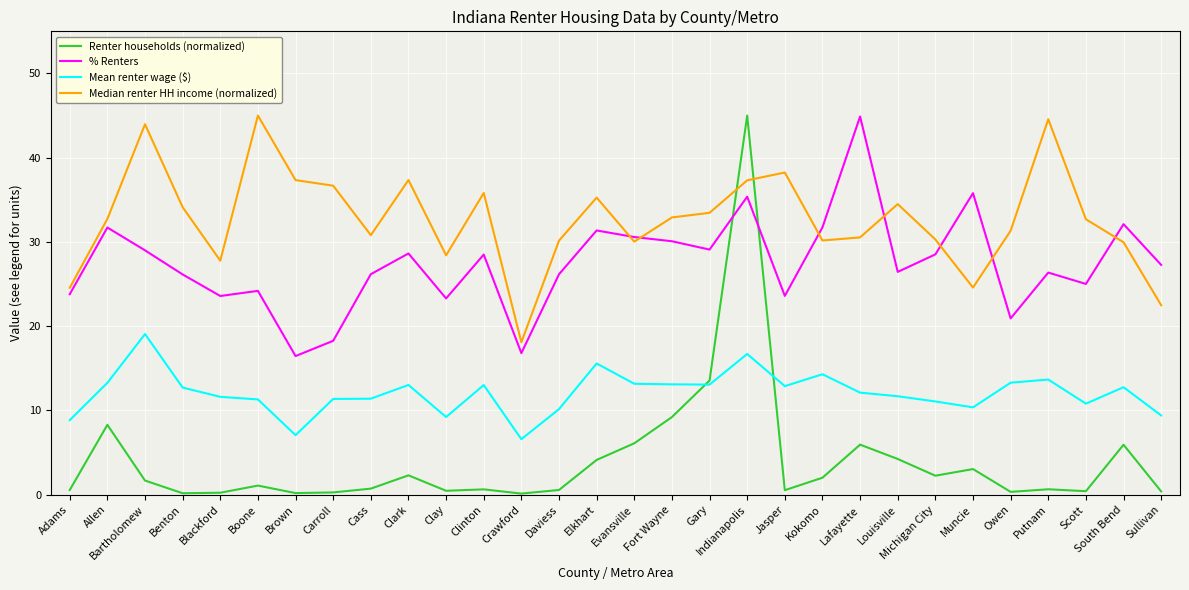

Where is the first local maximum for Median renter HH income (normalized)?

Bartholomew